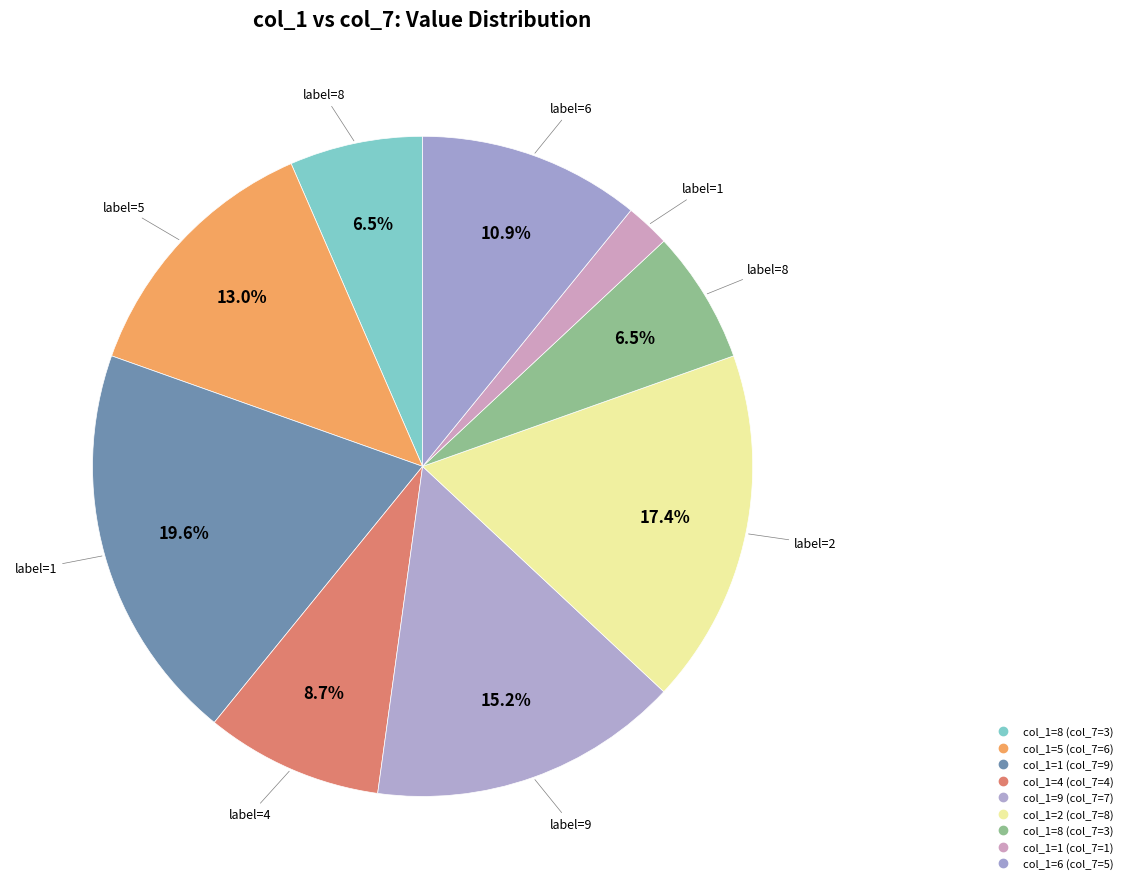

How many slices are in this pie chart?

9